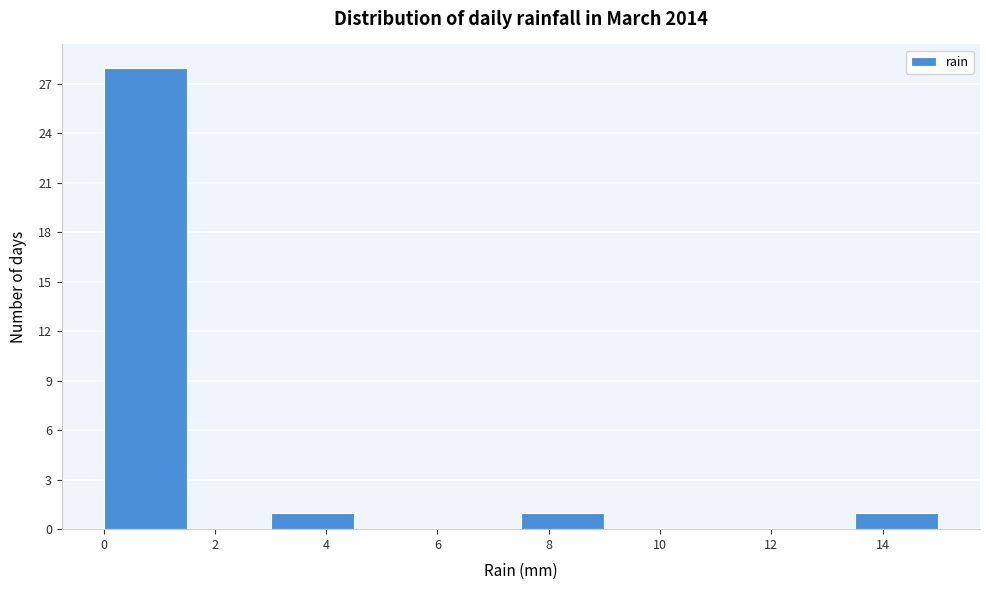

What is the height of the bar covering 13.5 to 15.0 on the x-axis? Neither the bar edges nor the heights are printed on the chart, so give them approximately, as read against the axes.

1